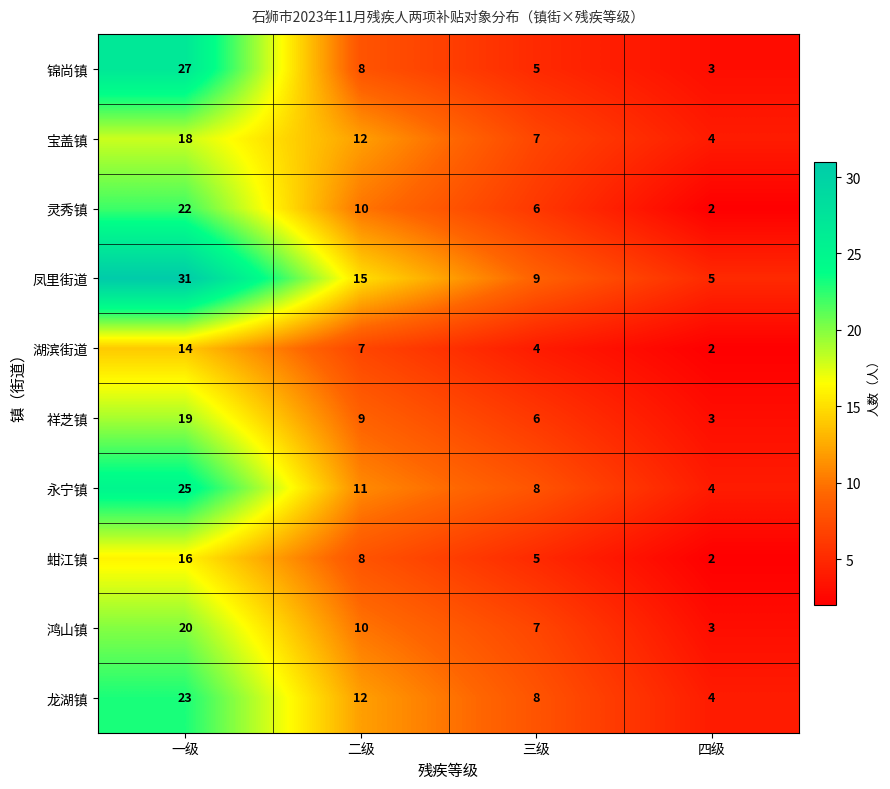

Which series has the largest total across all categories?

凤里街道